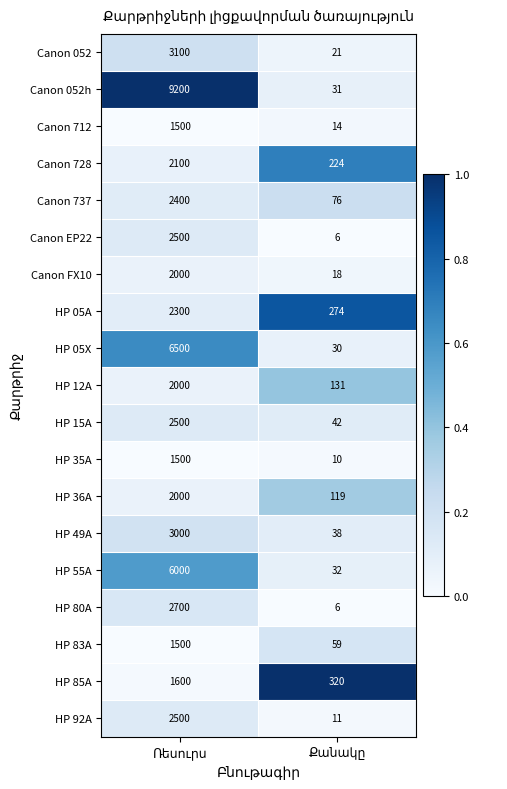

Which series has the widest spread of values?

Canon 052h